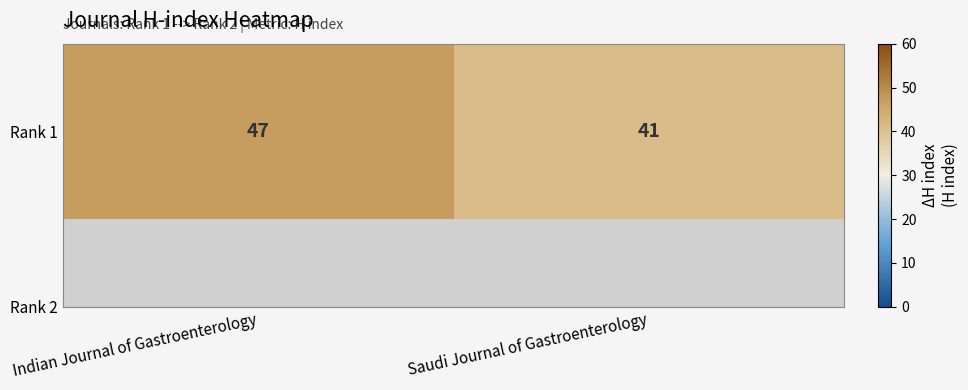

What is the approximate value at Saudi Journal of Gastroenterology?

41